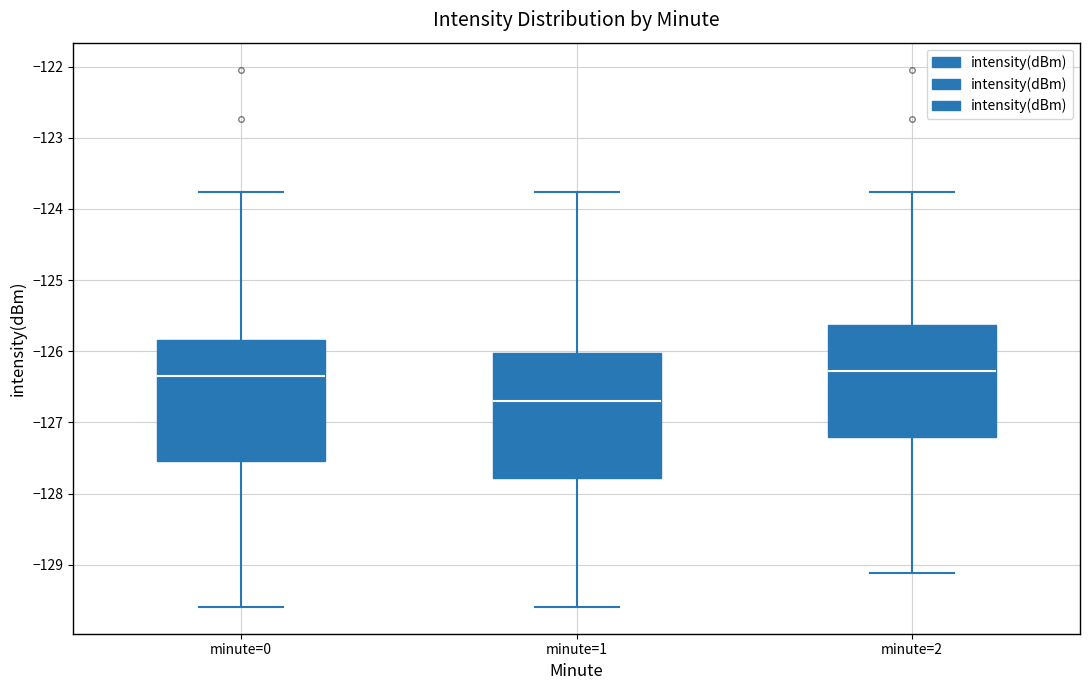

Where does the lower whisker of the box for minute=0 end on the y-axis? The values are not printed on the chart, so give them approximately, as read against the axis.

-129.6